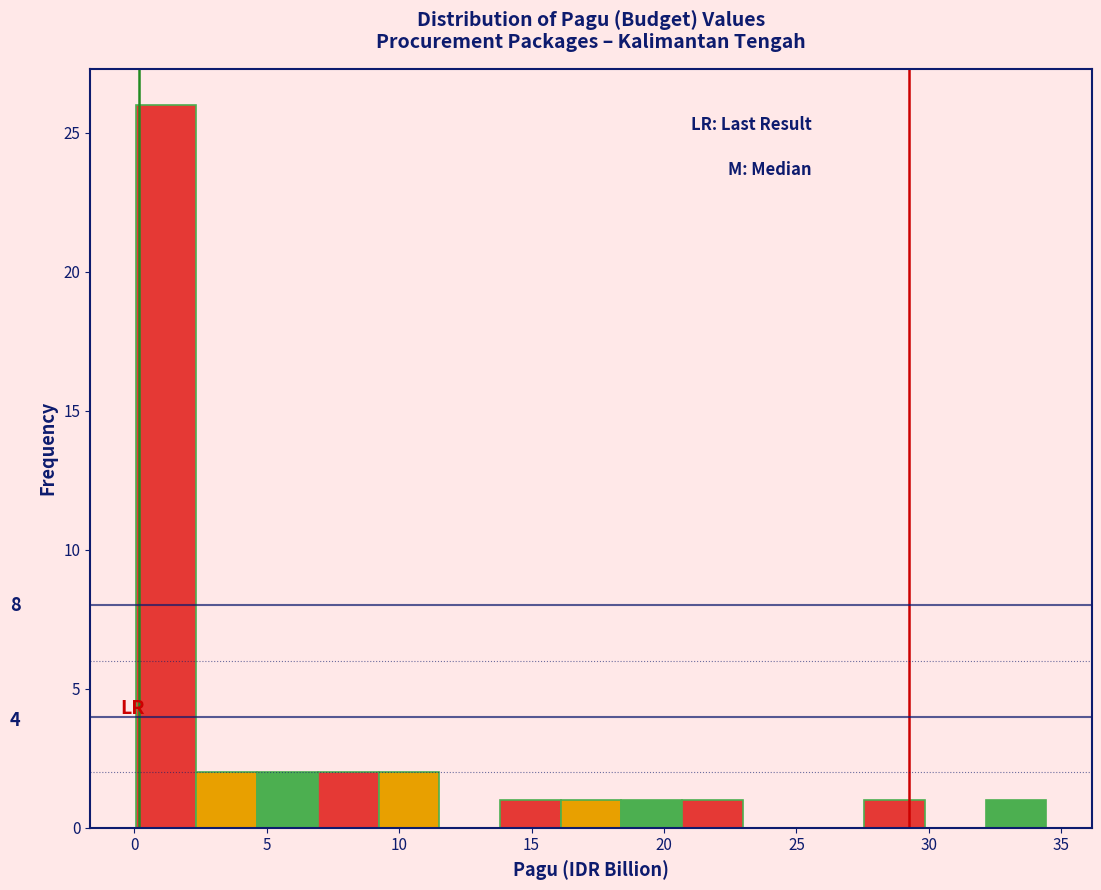

Over which range of the x-axis is the bar tallest?

0.0 to 2.5